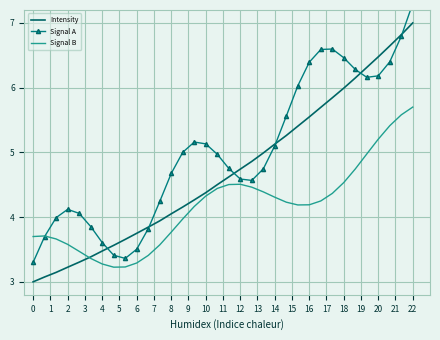

Reading left to right, transcribe all the data shown in this chart.

Intensity: 3.0	3.1	3.1	3.2	3.3	3.4	3.5	3.6	3.7	3.8	3.8	3.9	4.1	4.2	4.3	4.4	4.5	4.6	4.7	4.9	5.0	5.1	5.3	5.4	5.5	5.7	5.8	6.0	6.2	6.3	6.5	6.6	6.8	7.0
Signal A: 3.3	3.7	4.0	4.1	4.1	3.9	3.6	3.4	3.4	3.5	3.8	4.2	4.7	5.0	5.2	5.1	5.0	4.8	4.6	4.6	4.7	5.1	5.6	6.0	6.4	6.6	6.6	6.5	6.3	6.2	6.2	6.4	6.8	7.3
Signal B: 3.7	3.7	3.7	3.6	3.5	3.4	3.3	3.2	3.2	3.3	3.4	3.6	3.8	4.0	4.2	4.3	4.4	4.5	4.5	4.5	4.4	4.3	4.2	4.2	4.2	4.2	4.4	4.5	4.7	5.0	5.2	5.4	5.6	5.7